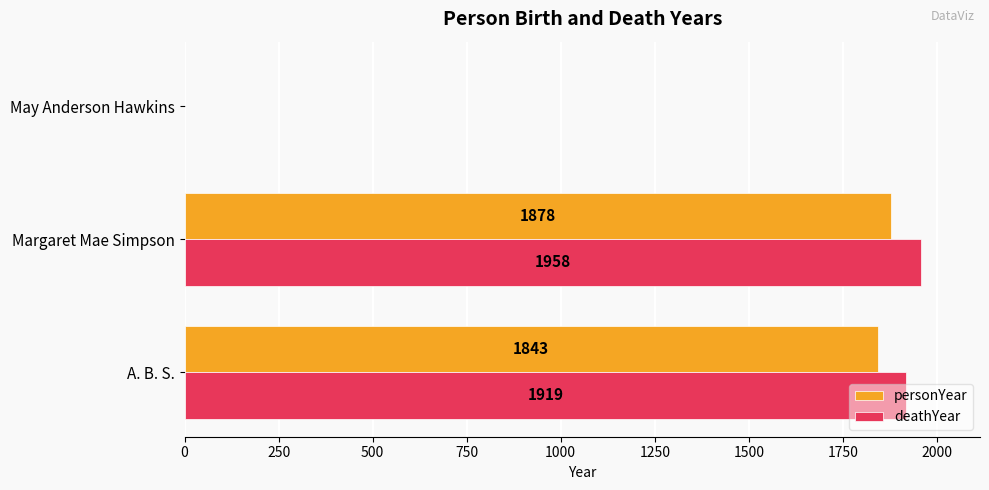

What is the sum of the personYear values at May Anderson Hawkins and Margaret Mae Simpson?

1878